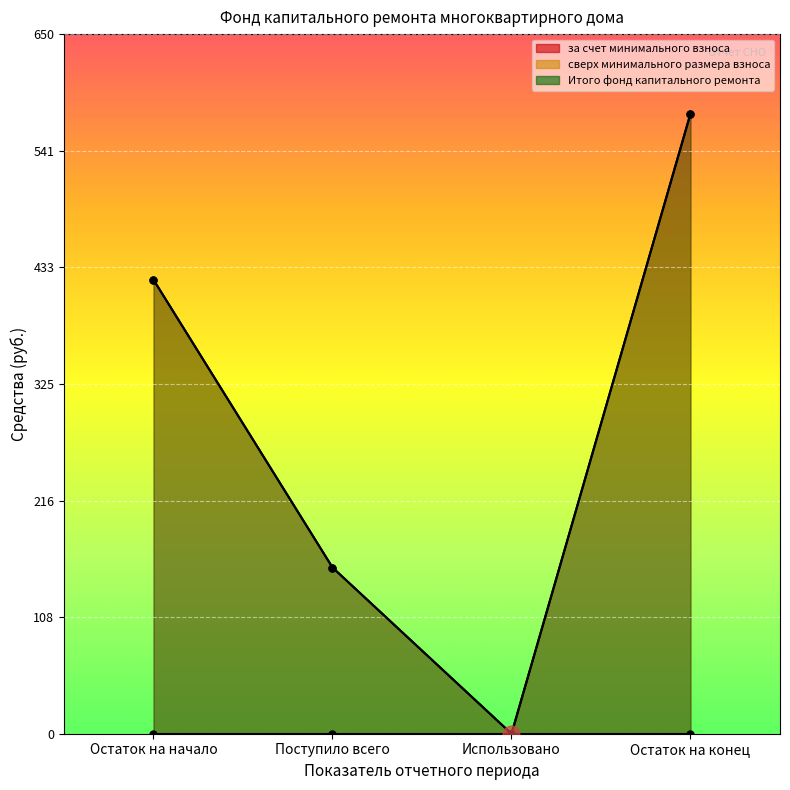

True or false: за счет минимального взноса and Итого фонд капитального ремонта intersect in this chart.

False